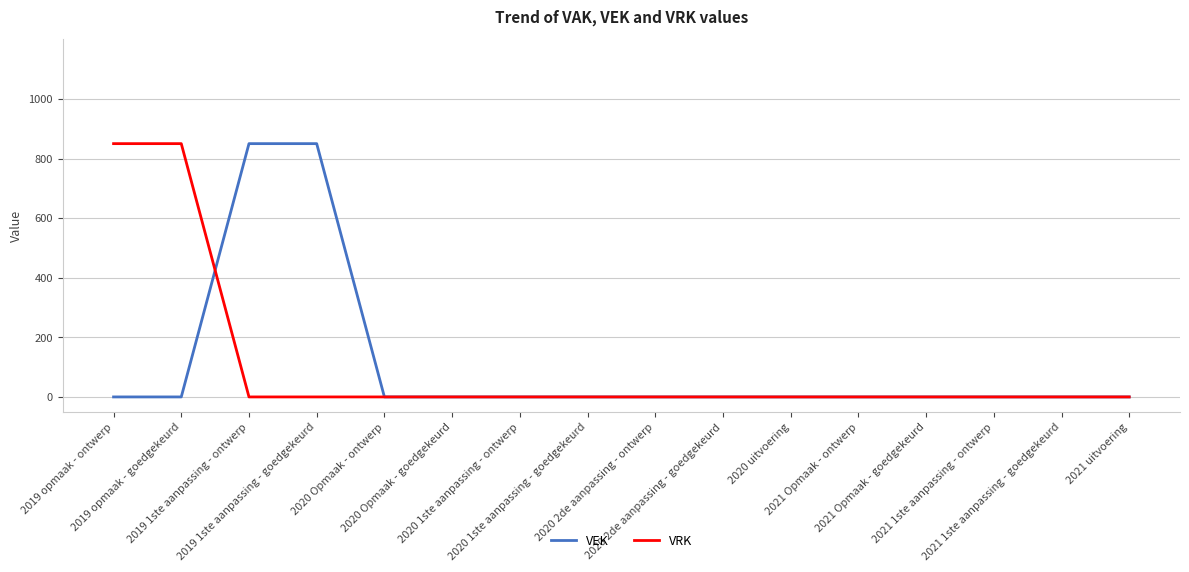

How many lines are shown in the chart?

2